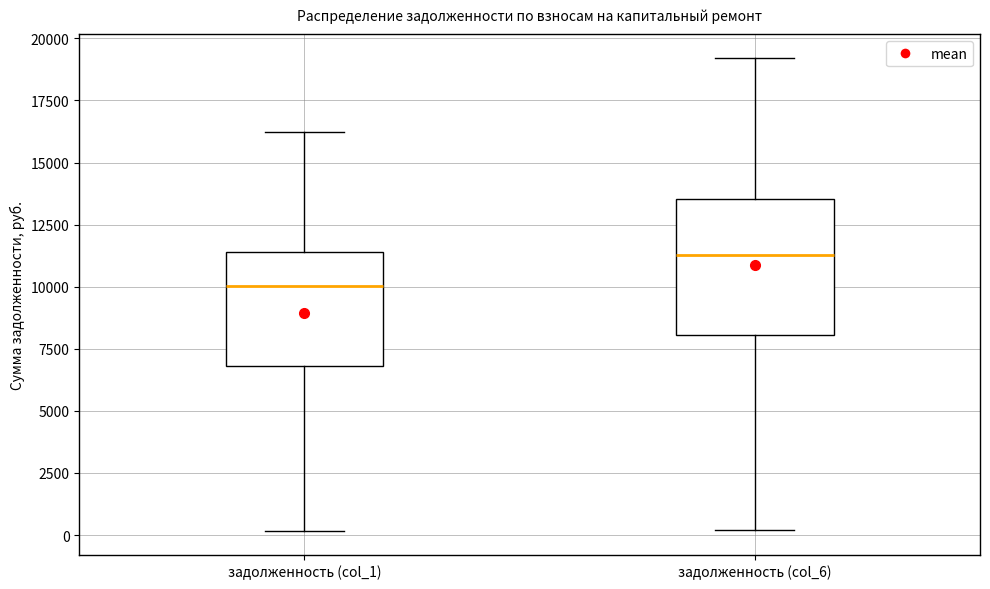

Reading left to right, transcribe this box plot: for each box, give where its median line is, the range the box spans, and where its two whiskers end, as read against the y-axis. The values are not printed on the chart, so give them approximately, as read against the axis.

задолженность (col_1): median 10000, box 7000 to 11500, whiskers 0 to 16000
задолженность (col_6): median 11500, box 8000 to 13500, whiskers 0 to 19000